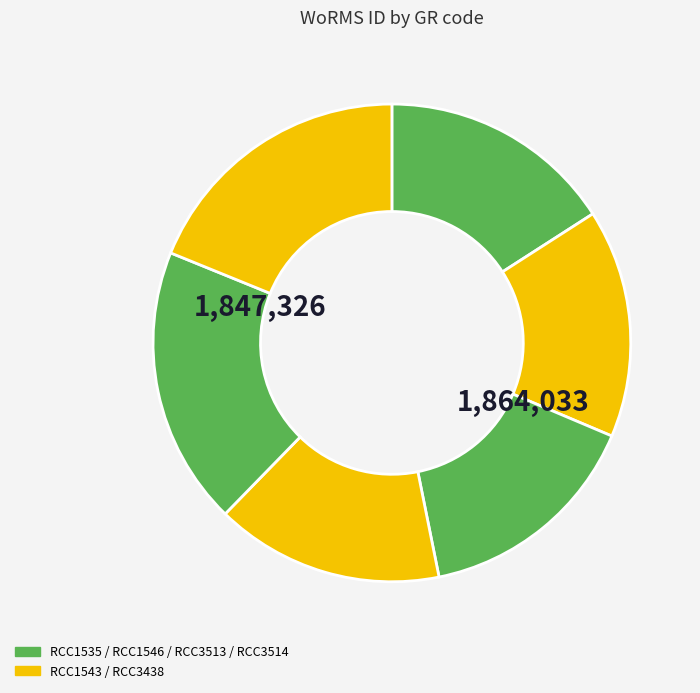

To the nearest percent, what is the average slice percentage?

17%